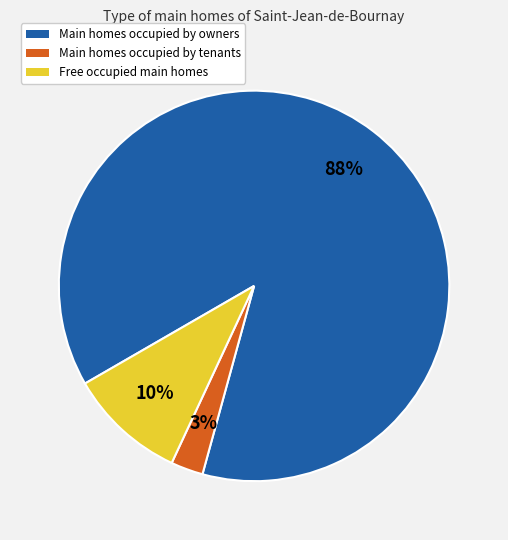

True or false: Free occupied main homes accounts for 10% of the total.

True